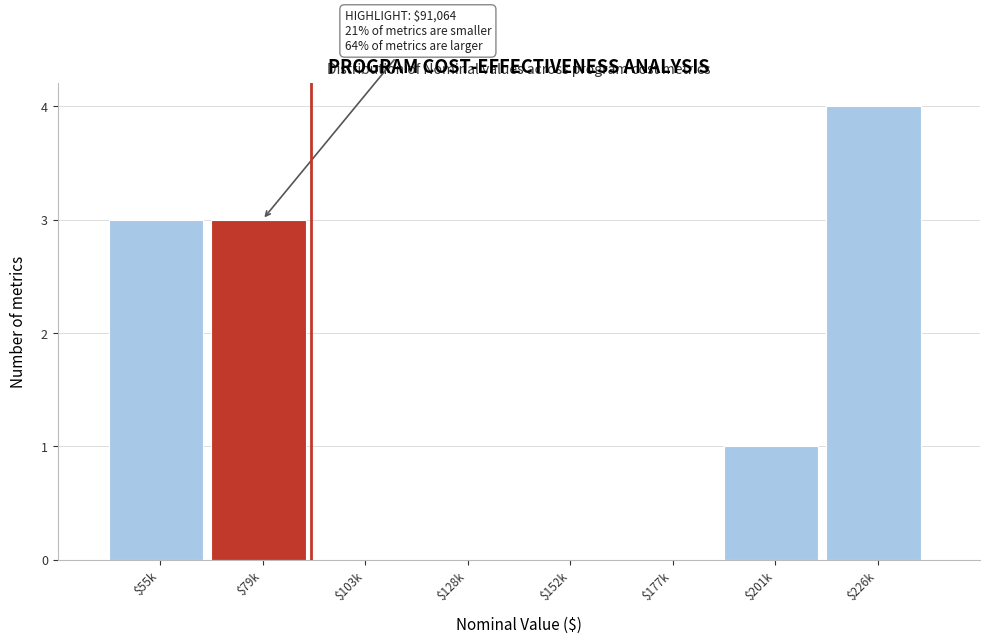

The value at $152k is 0. True or false?

True